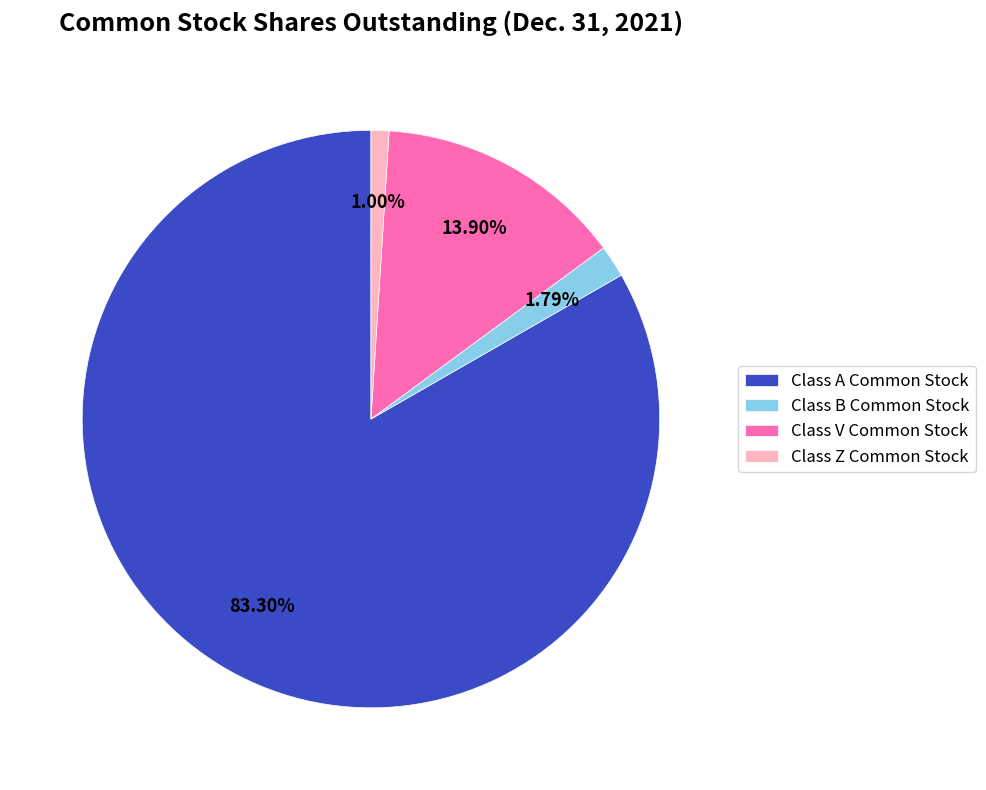

Which has a higher value, Class B Common Stock or Class A Common Stock?

Class A Common Stock